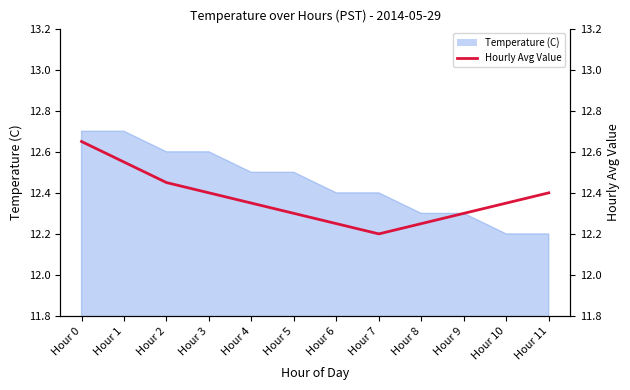

How many categories are shown in the chart?

12